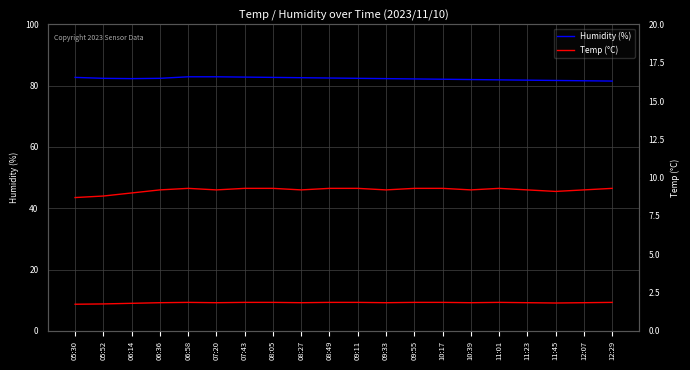

How many values in the Temp (°C) series are below 9?

2